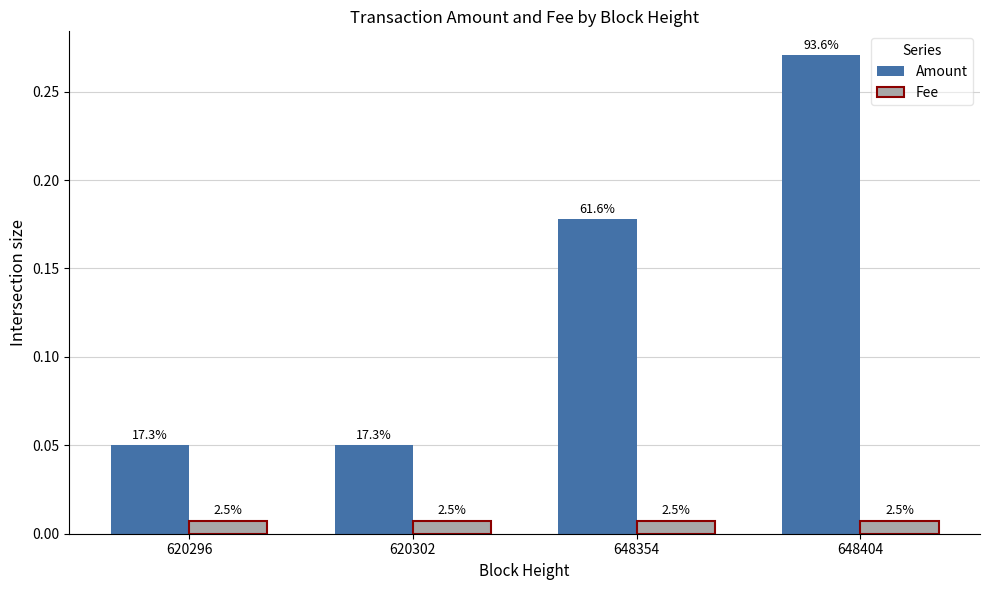

At how many categories does at least one series exceed 0?

4